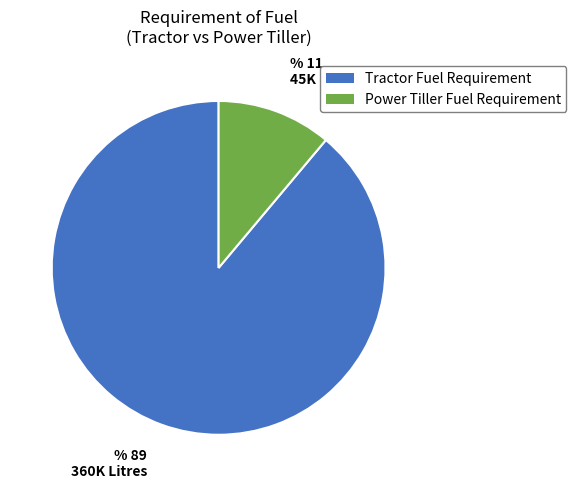

What is the largest slice in the pie chart?

Tractor Fuel Requirement